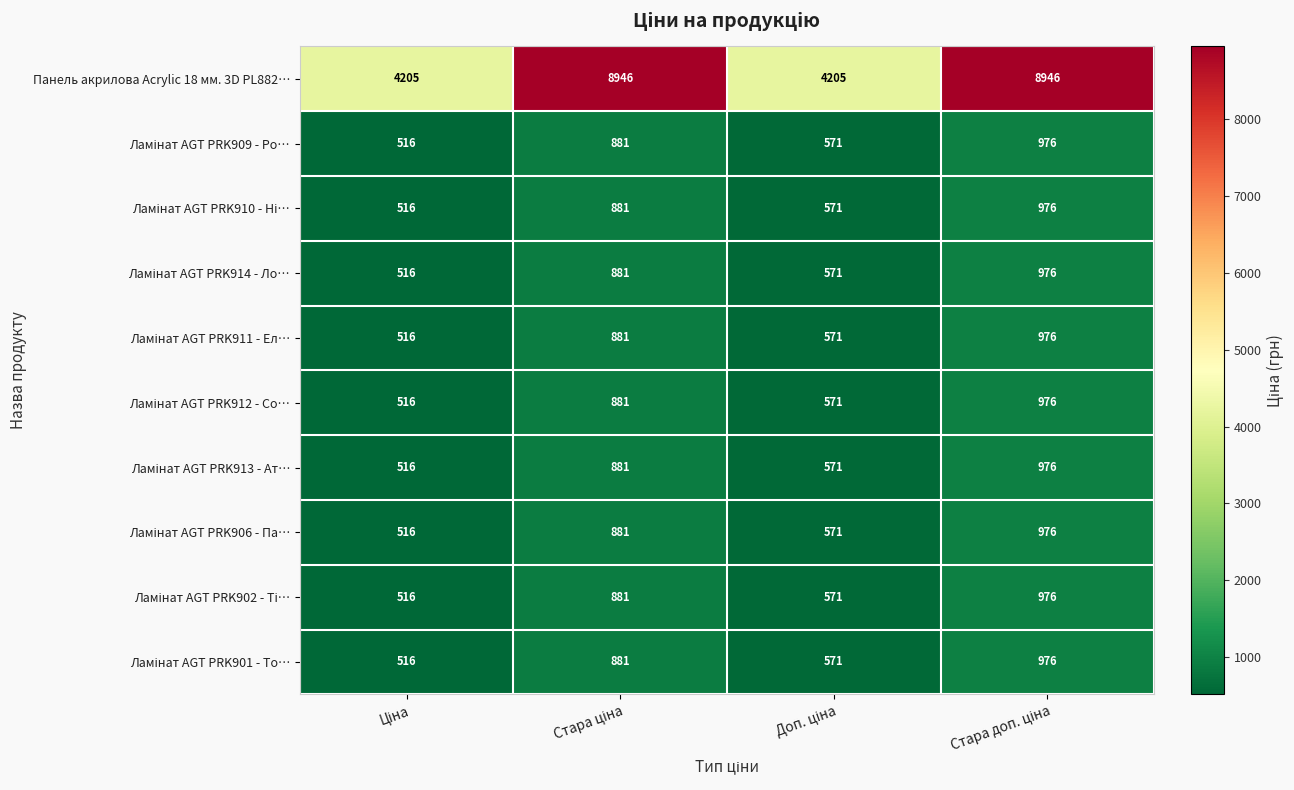

Which series has the largest total across all categories?

Панель акрилова Acrylic 18 мм. 3D PL882…